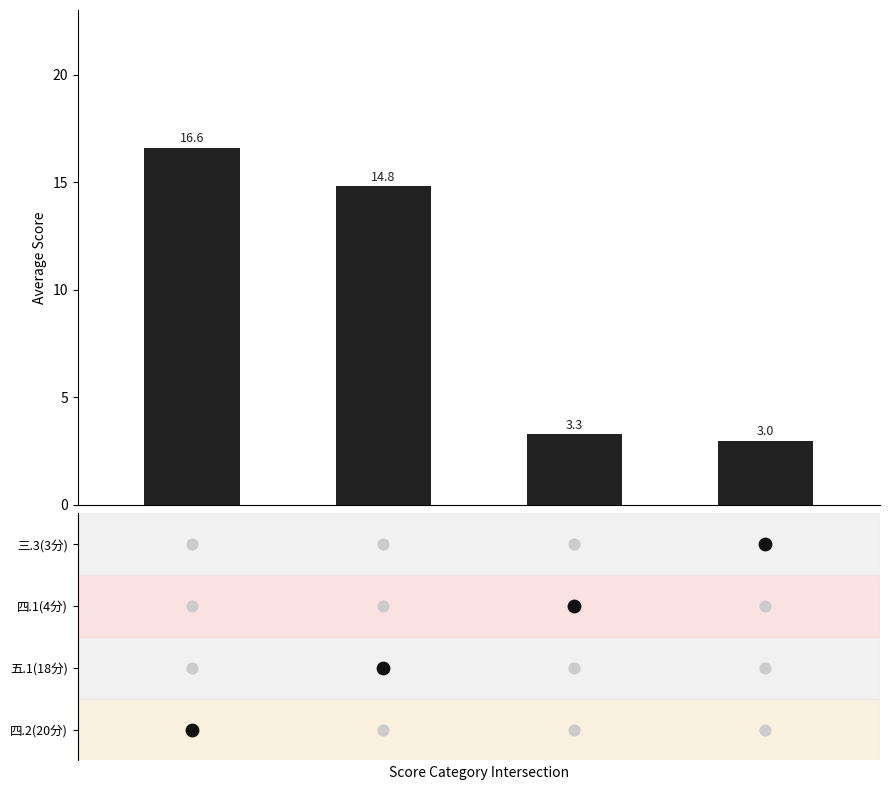

Approximately how many times larger is the value at 1 compared to 0?

0.9